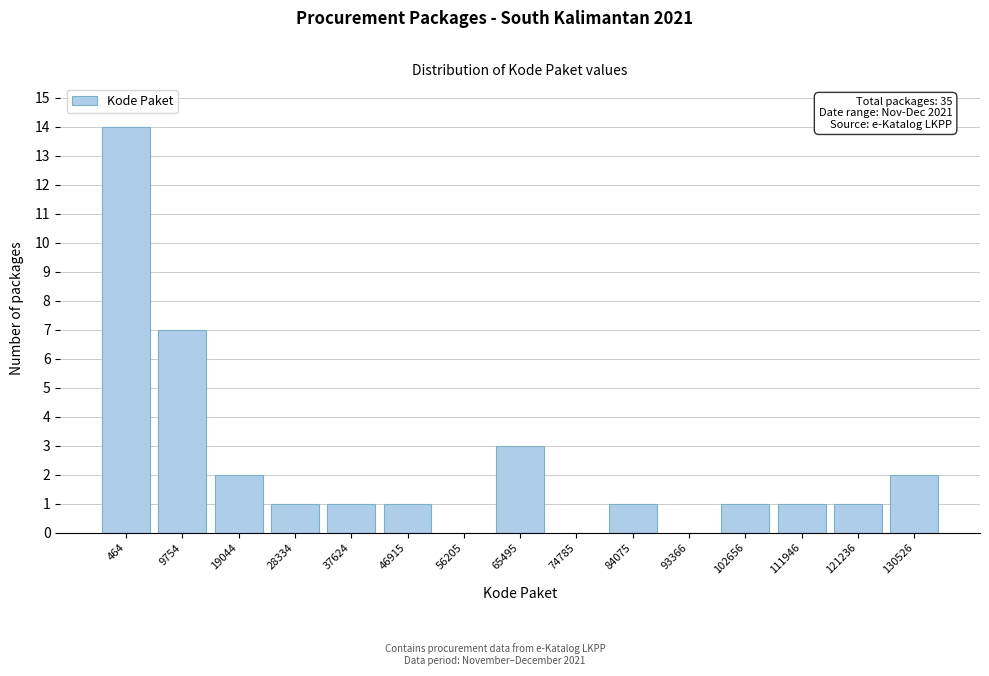

Reading left to right, list all the values displayed in this chart.

464=14	9754=7	19044=2	28334=1	37624=1	46915=1	56205=0	65495=3	74785=0	84075=1	93366=0	102656=1	111946=1	121236=1	130526=2